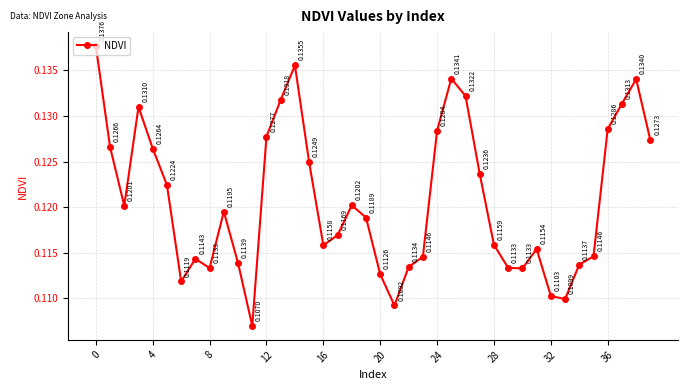

True or false: the data has more than 0 interior local peaks.

True